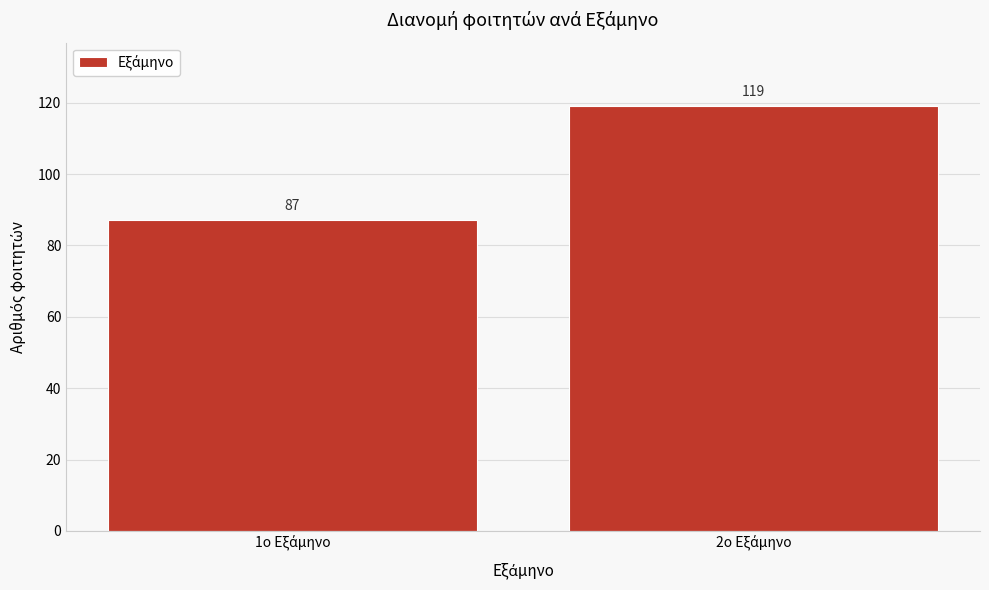

Reading right to left, extract all data points from this chart.

119	87